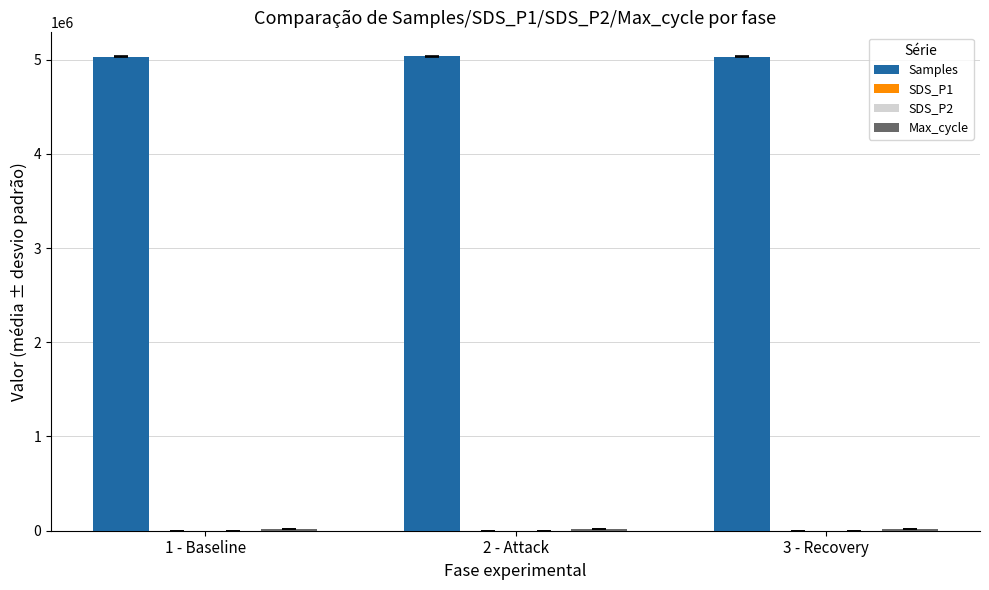

Which series has the largest total across all categories?

Samples